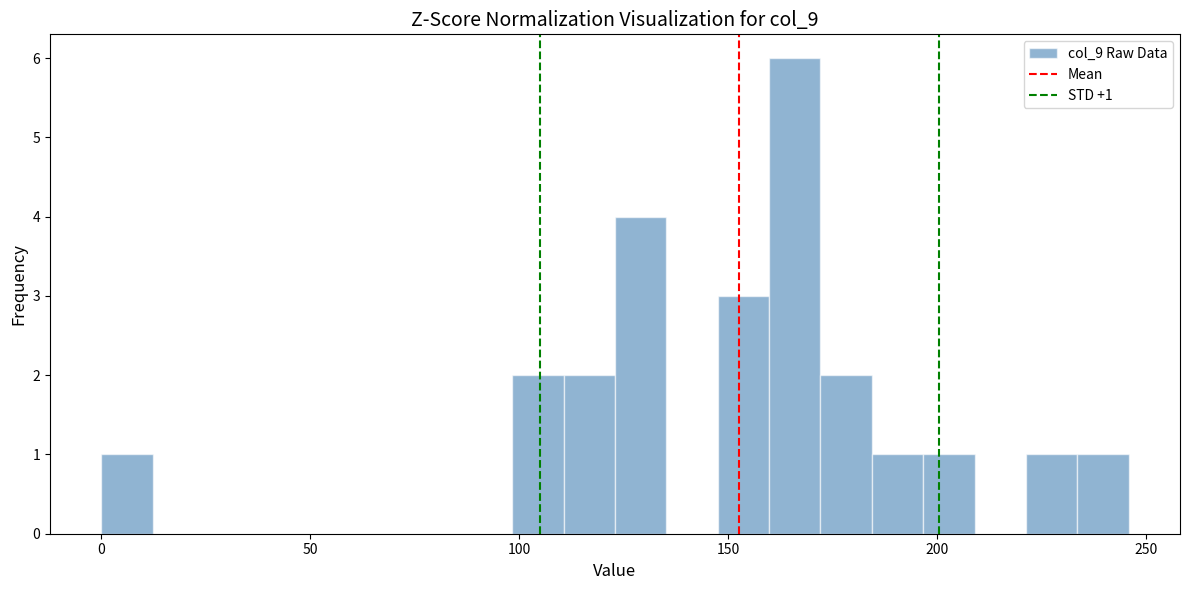

Read against the x-axis, roughly where is the centre of the tallest bar?

165